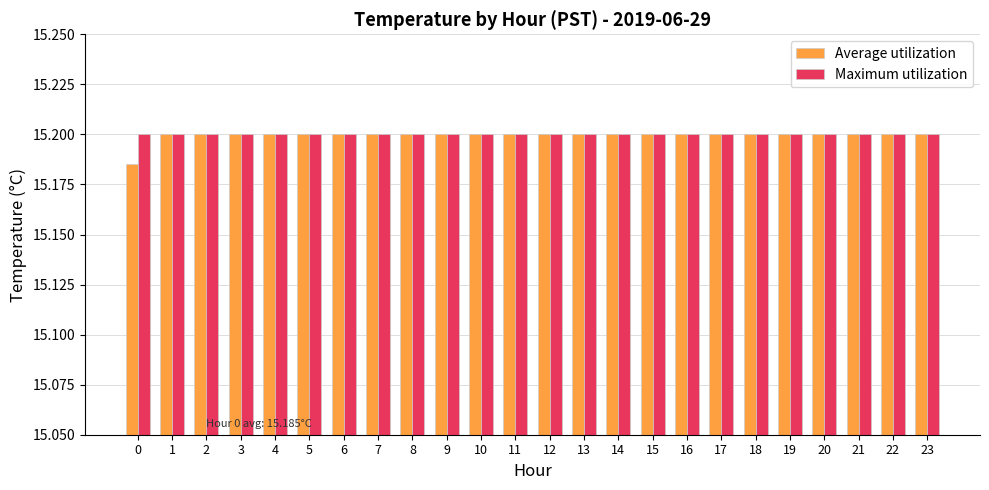

Is it true that Maximum utilization equals 6.8 at 21?

False